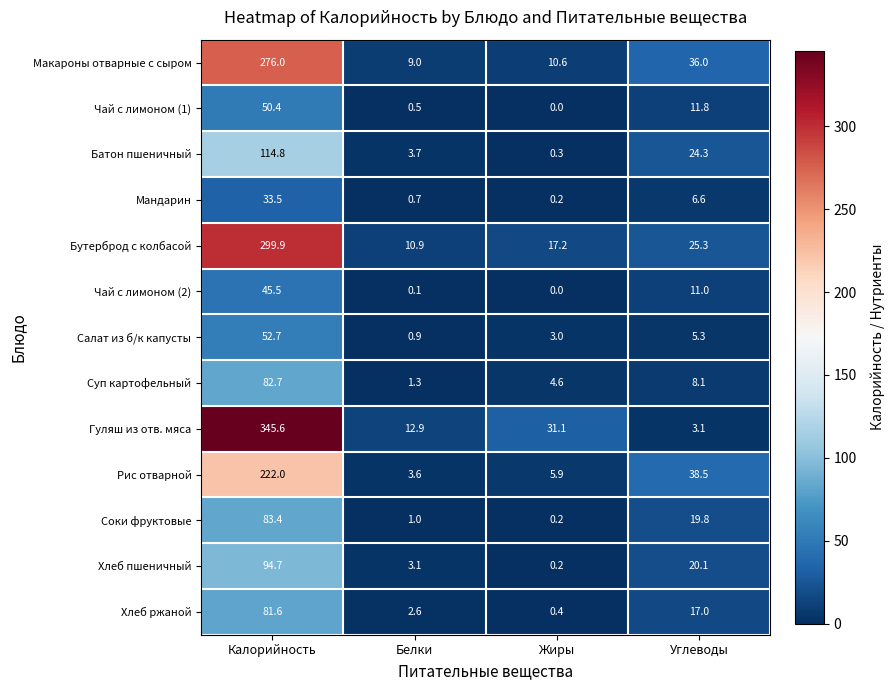

At how many categories does at least one series exceed 120?

1